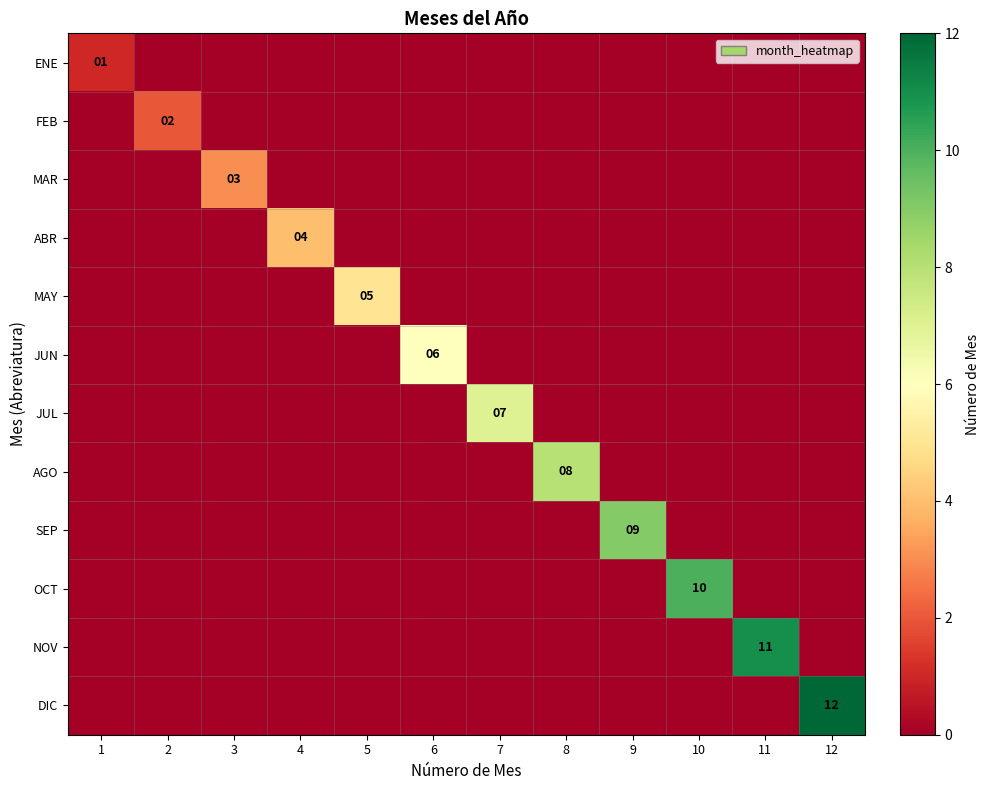

Is it true that OCT equals 5 at 10?

False